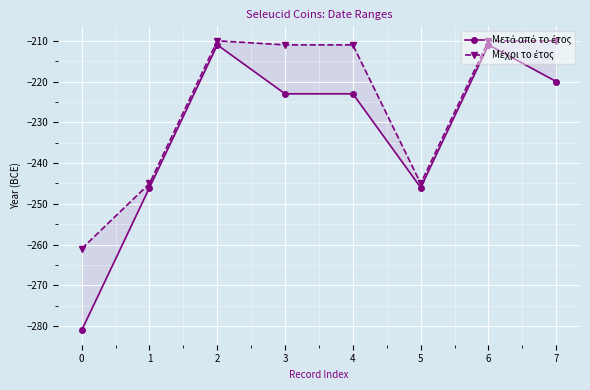

What is the value of the Μέχρι το έτος point at the 5th from the left?

-211